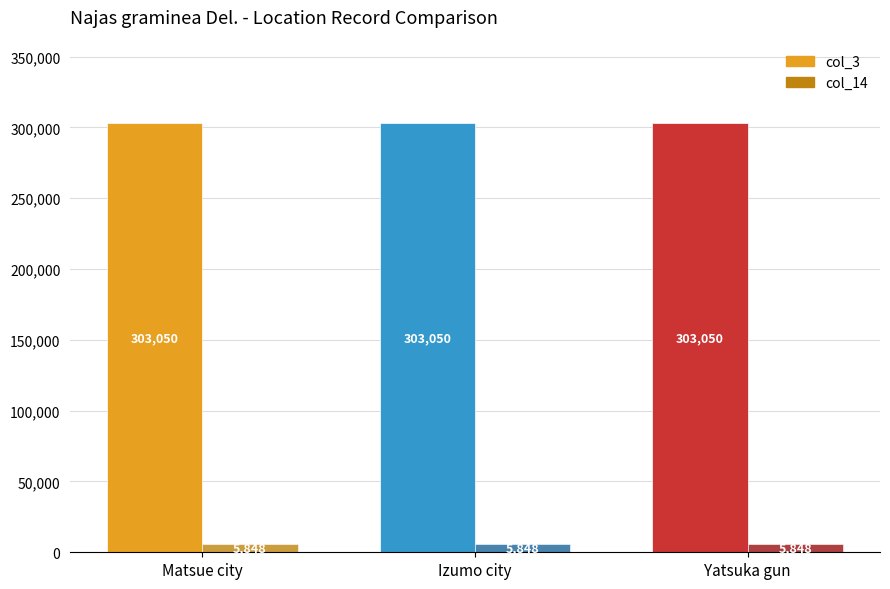

What is the spread (max minus min) of values at Matsue city?

297202